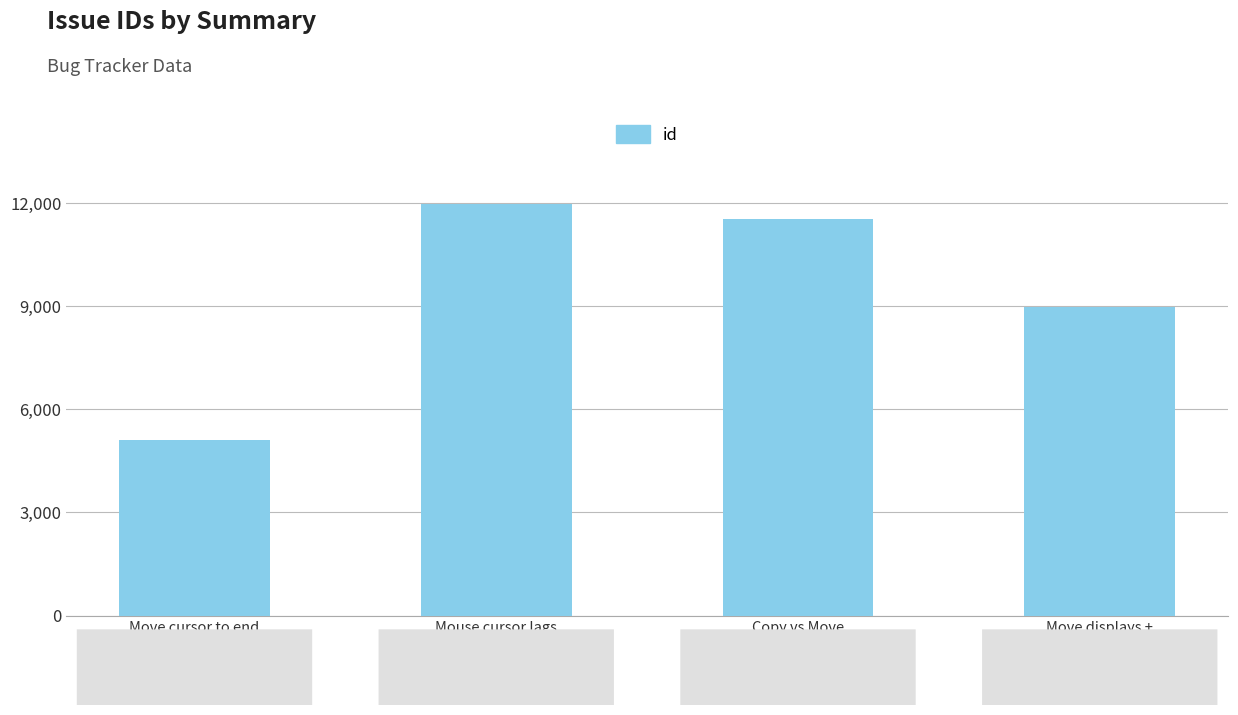

Reading right to left, list all the values displayed in this chart.

8966	11534	11964	5094